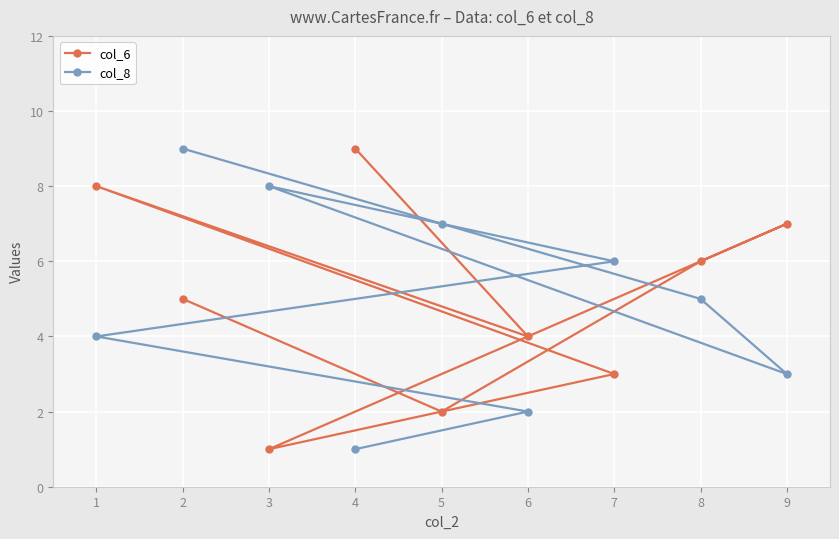

Count the number of data series in this chart.

2